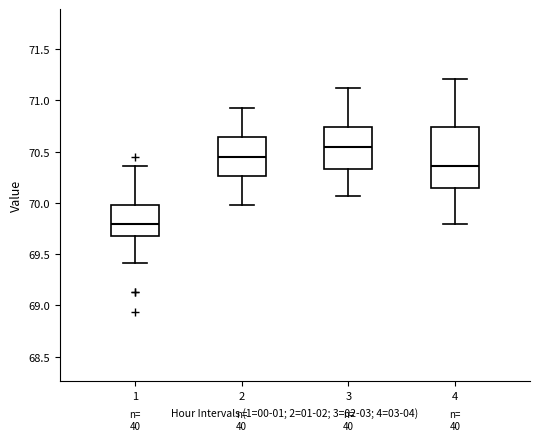

Which box is the tallest, from its lower edge to its upper edge?

4